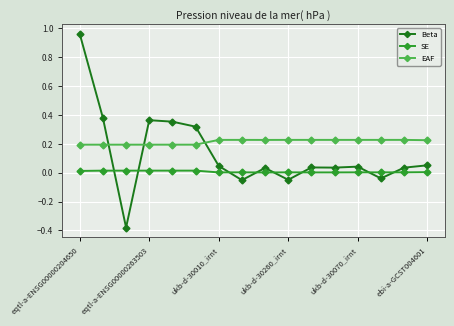

What is the sum of all EAF values?

3.4